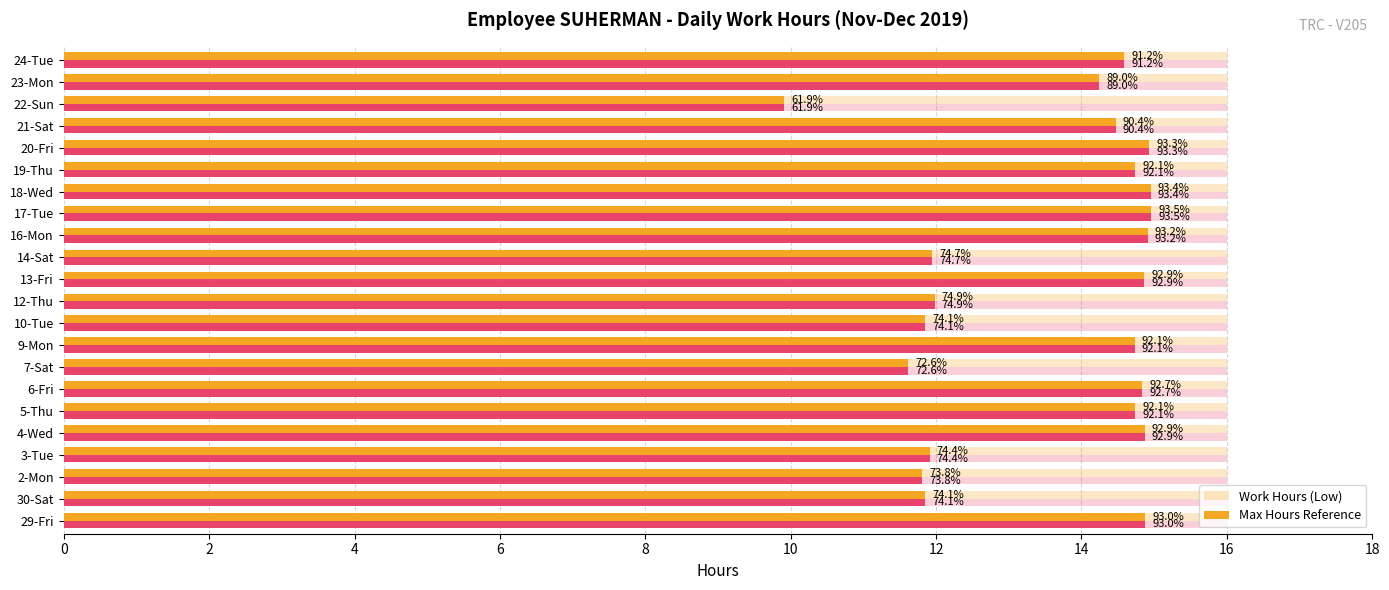

At how many categories does at least one series exceed 10?

21